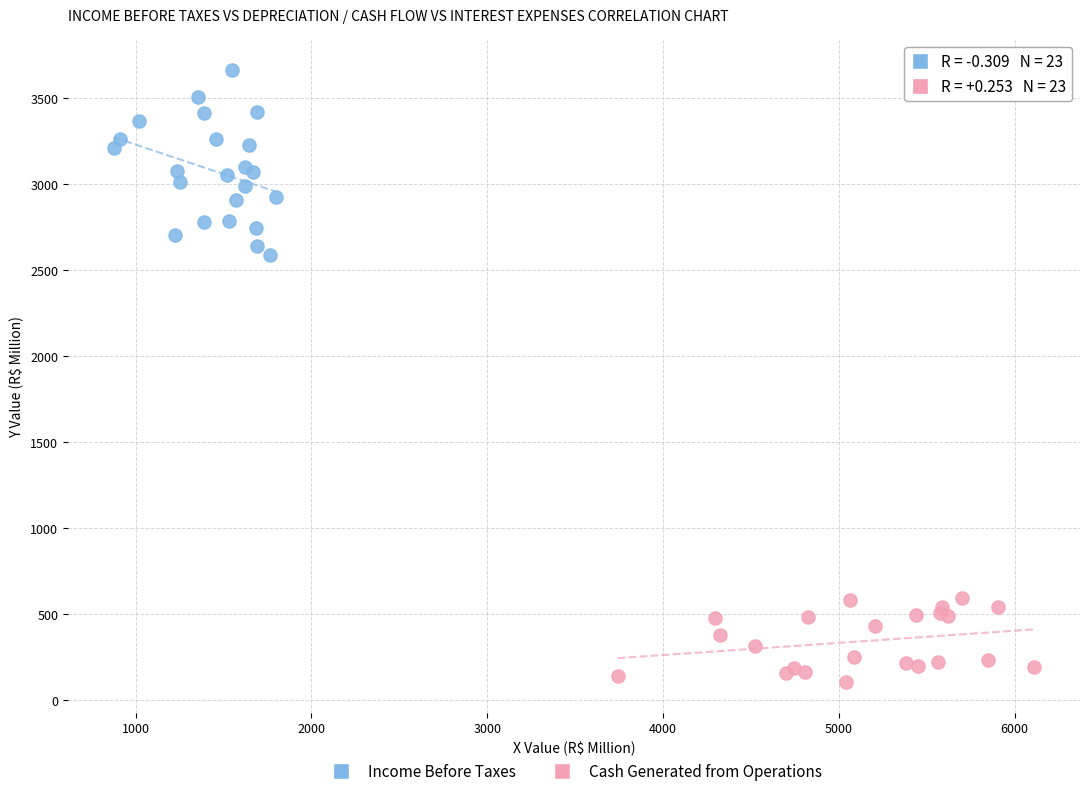

Which series contains the lowest Y value?

Cash Generated from Operations